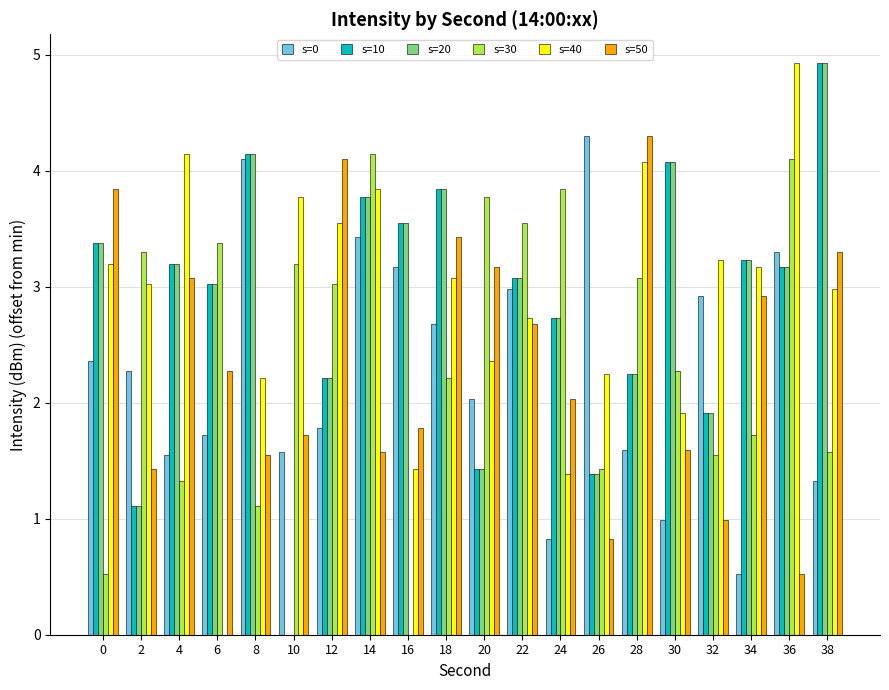

What is the total value across all series at 34?

14.8